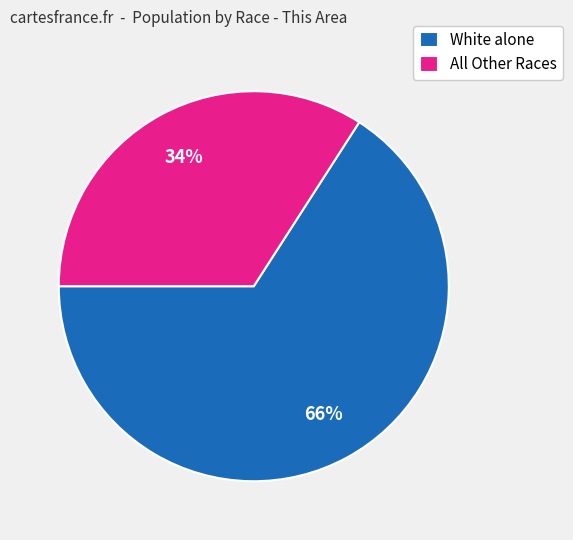

How many slices are in this pie chart?

2